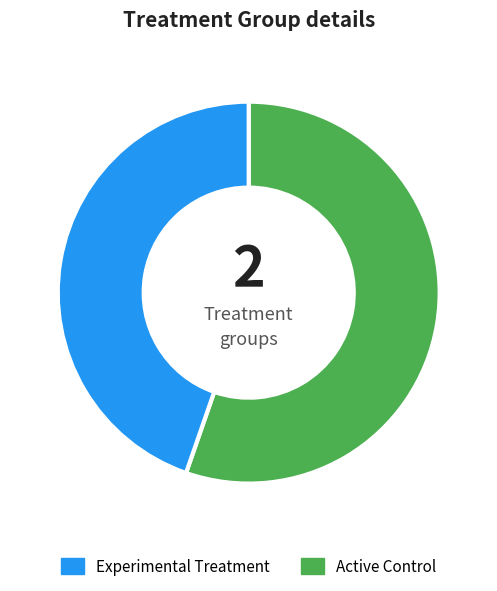

Does any single category account for the majority?

Yes